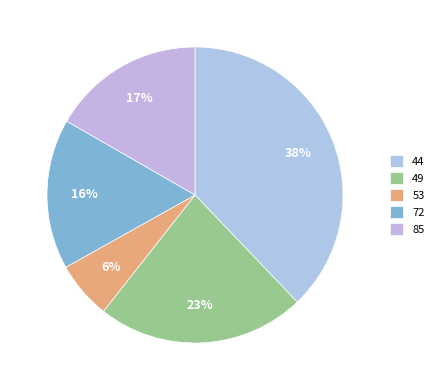

To the nearest percent, what is the combined percentage of 49 and 53?

29%